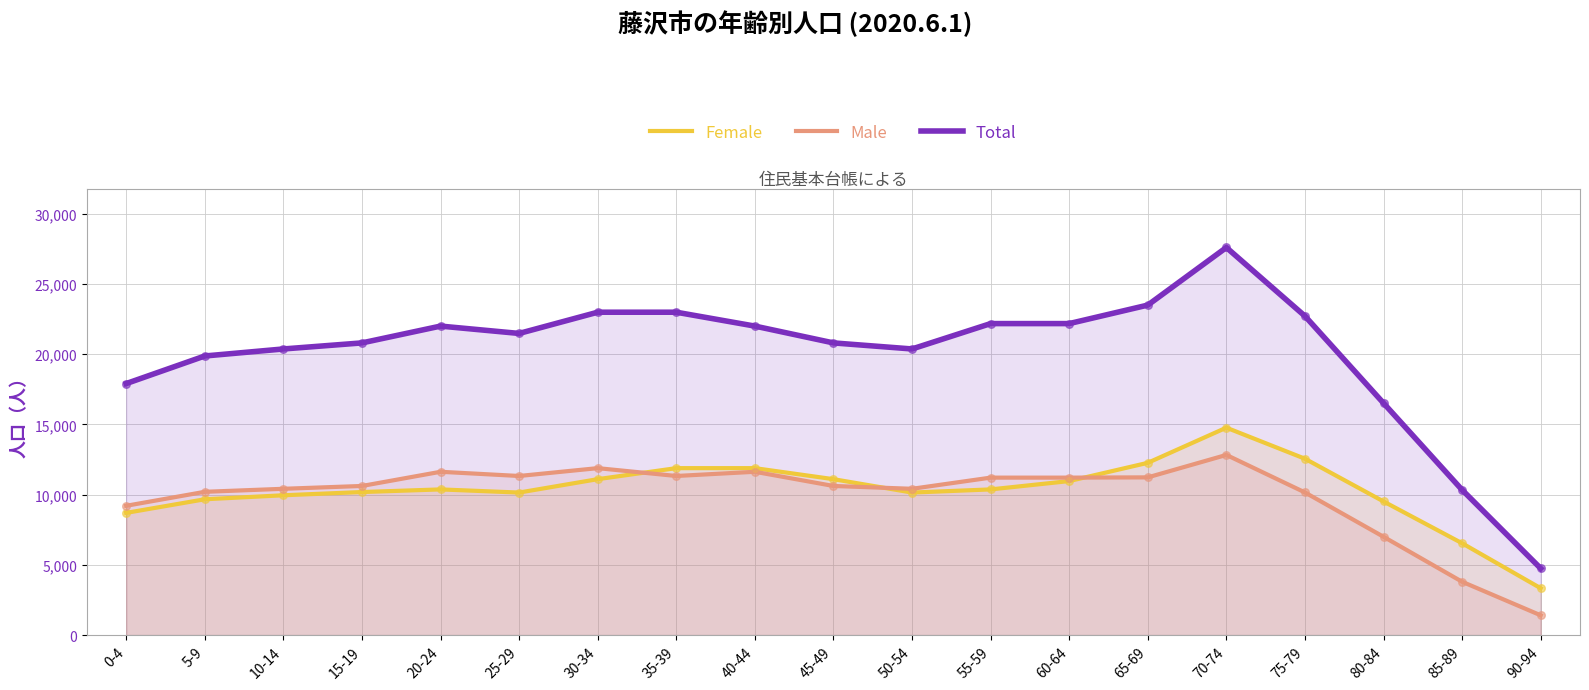

At how many categories does at least one series exceed 10254?

18